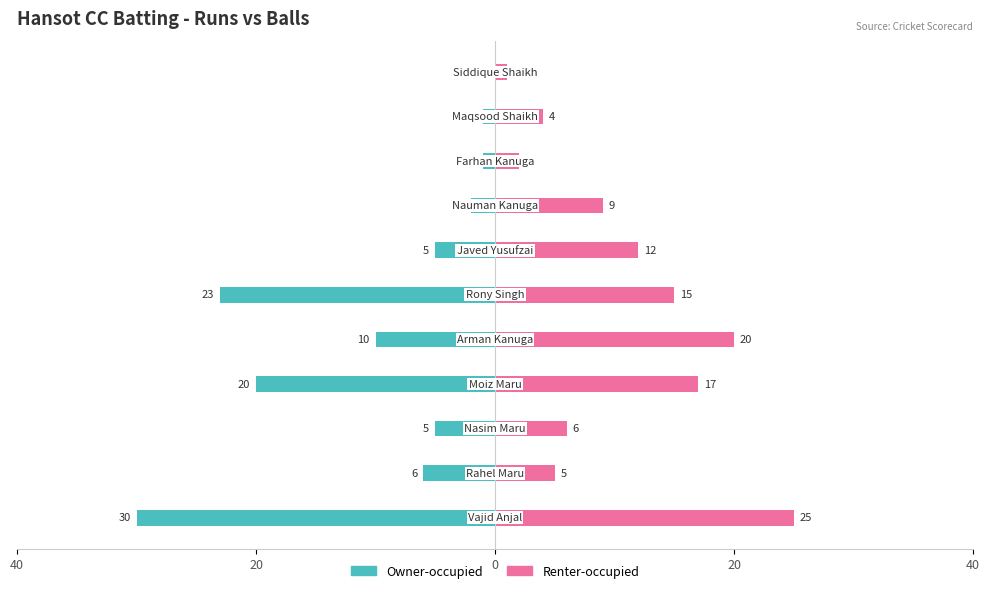

What is the difference between the maximum and minimum values in the Owner-occupied series?

30